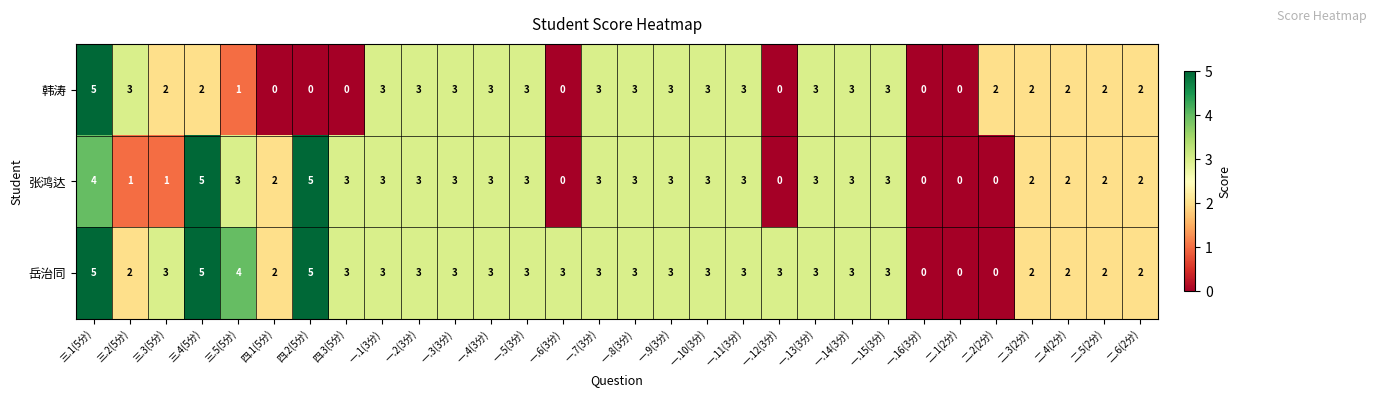

At which label does 张鸿达 first exceed 3?

三.1(5分)